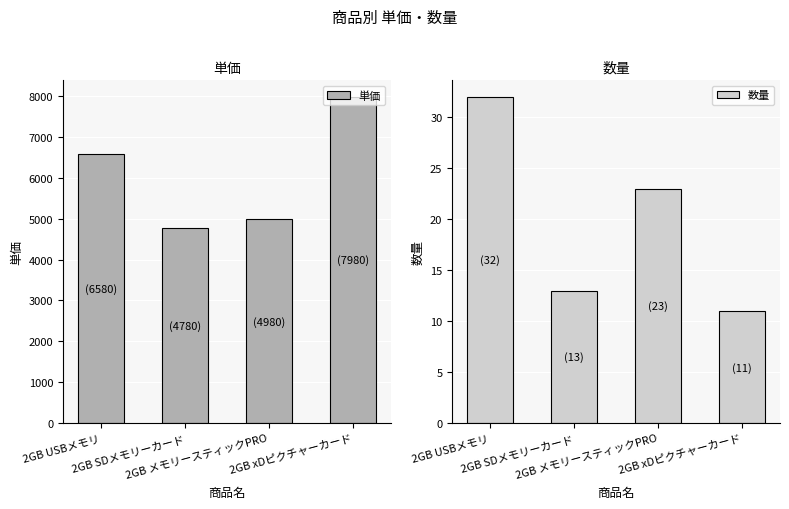

What is the maximum value for 数量?

32